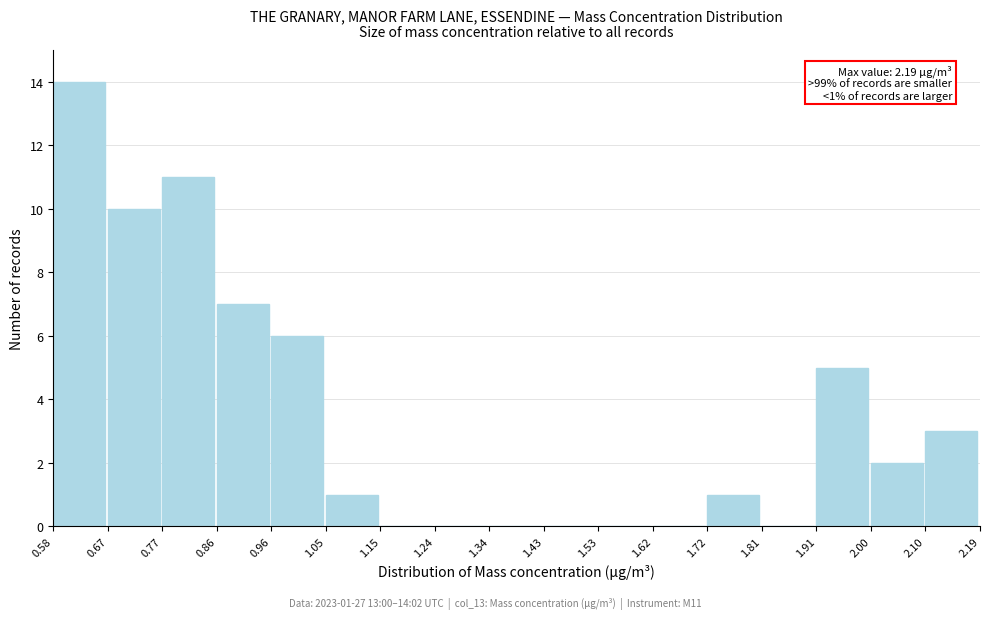

Which range on the x-axis has the tallest bar?

0.58 to 0.67